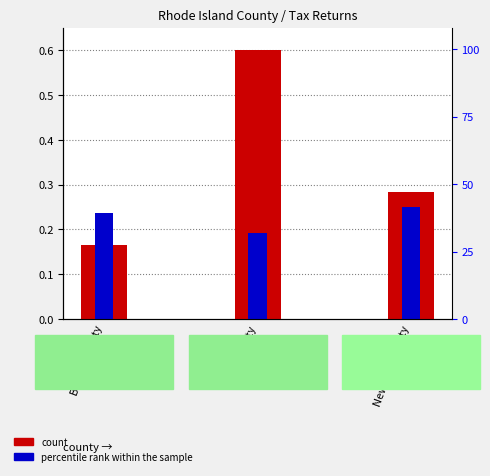

What is the total value across all series at Bristol County?

0.4